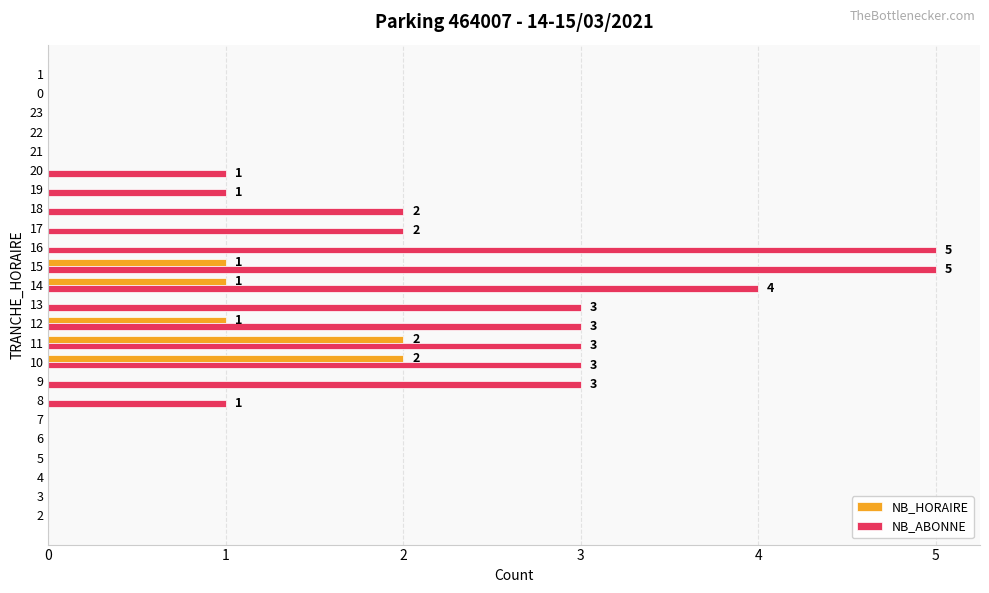

Between 18 and 23, which series saw the biggest shift?

NB_ABONNE